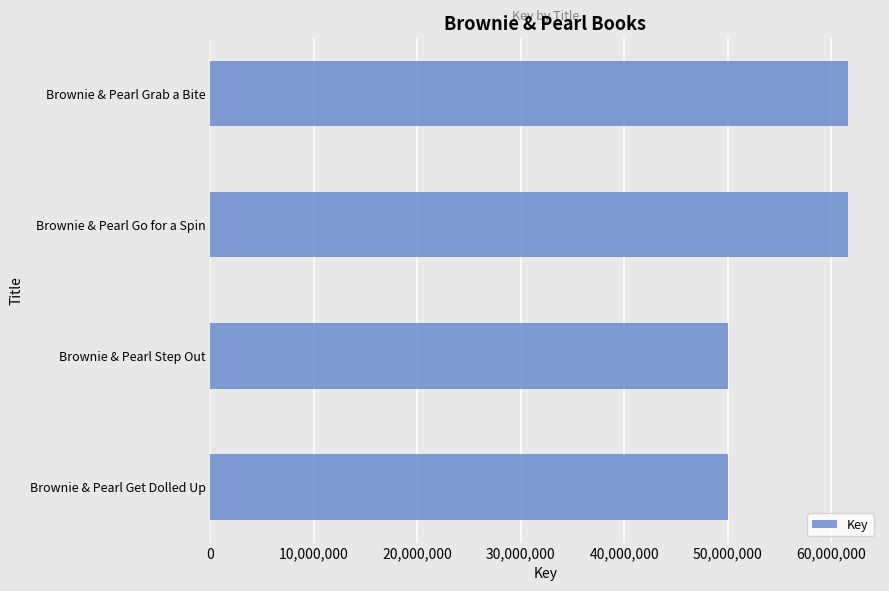

The value at Brownie & Pearl Step Out is 49965381. True or false?

True